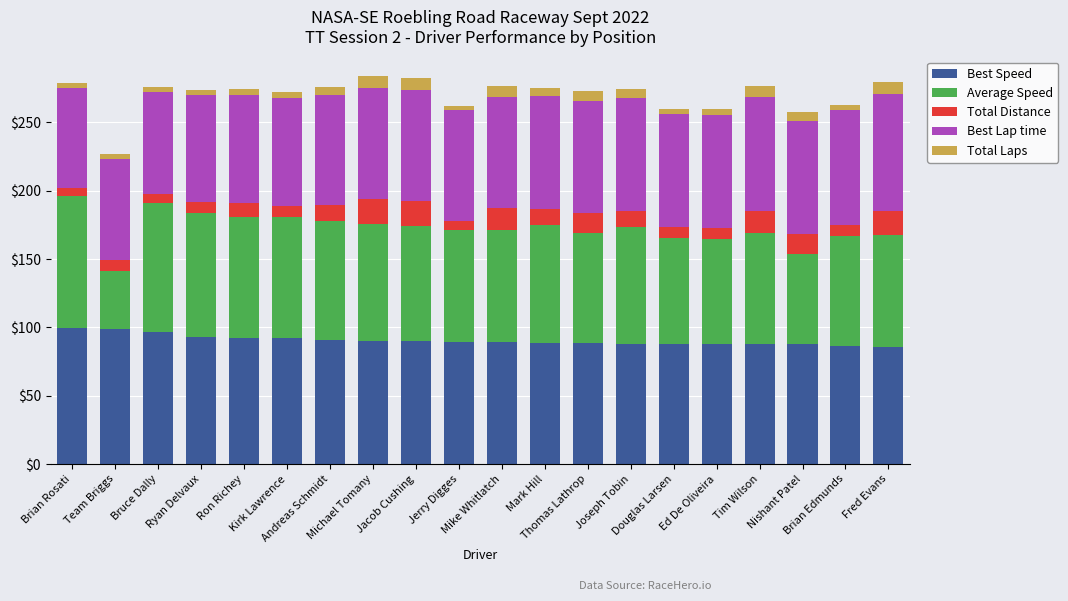

What is the approximate value of Best Speed at Kirk Lawrence?

92.0